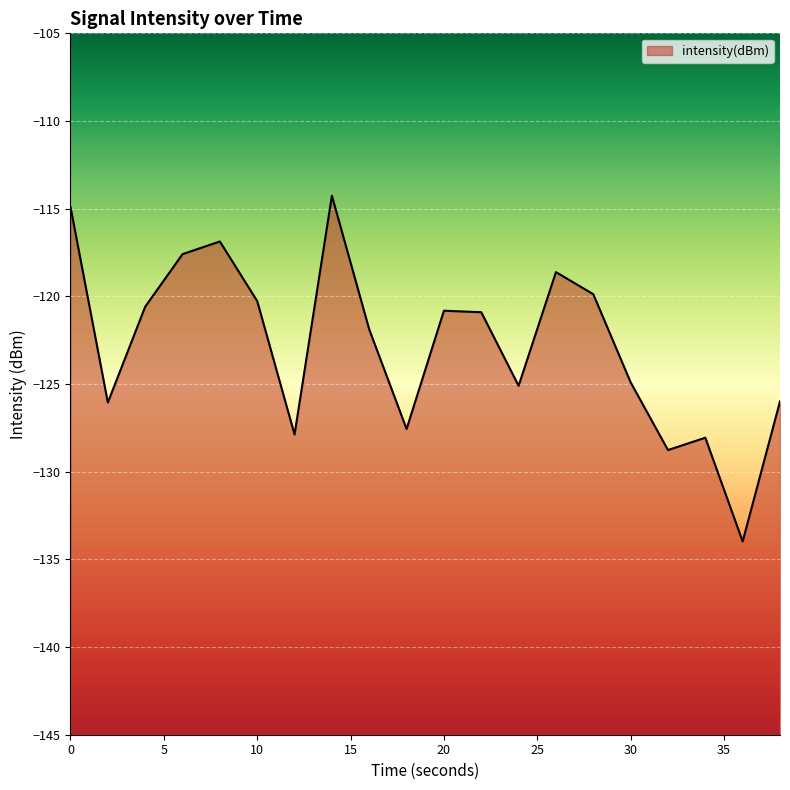

At which label is the value closest to -124?

30